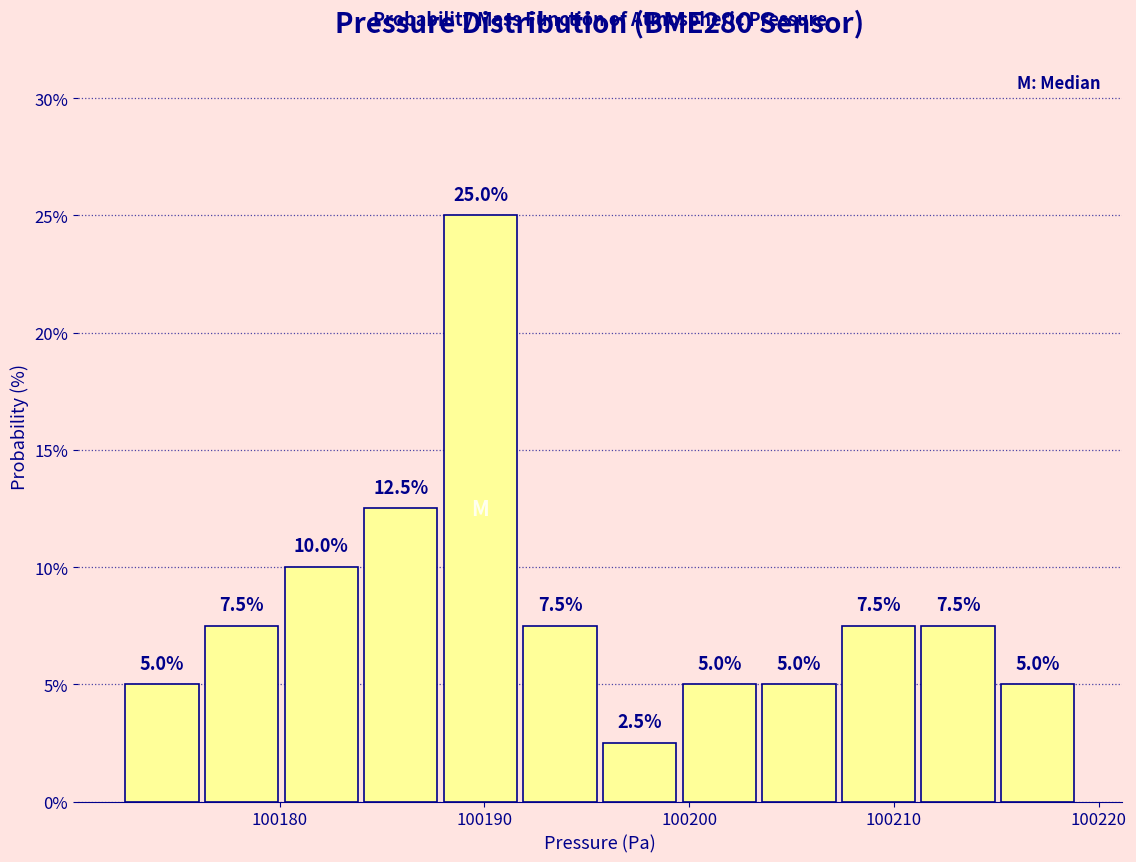

Read against the x-axis, roughly where is the centre of the tallest bar?

100190